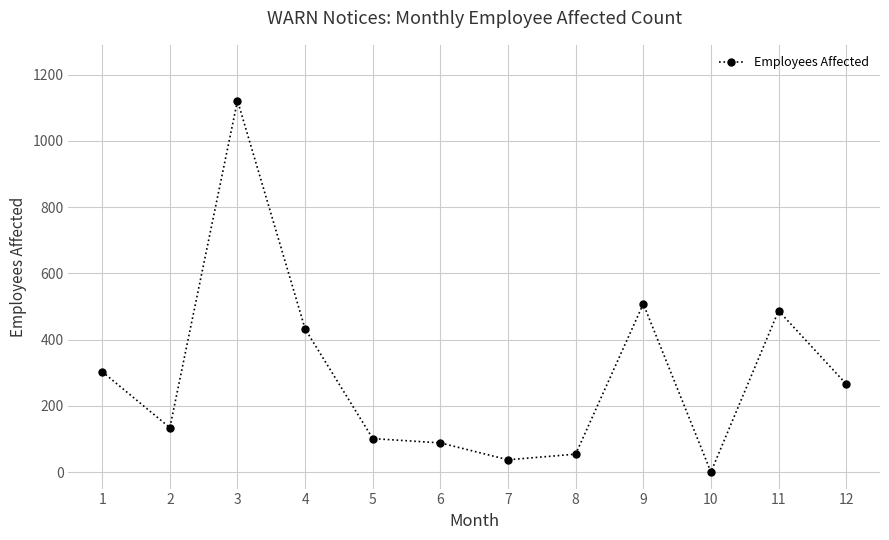

Which has a higher value, 5 or 1?

1